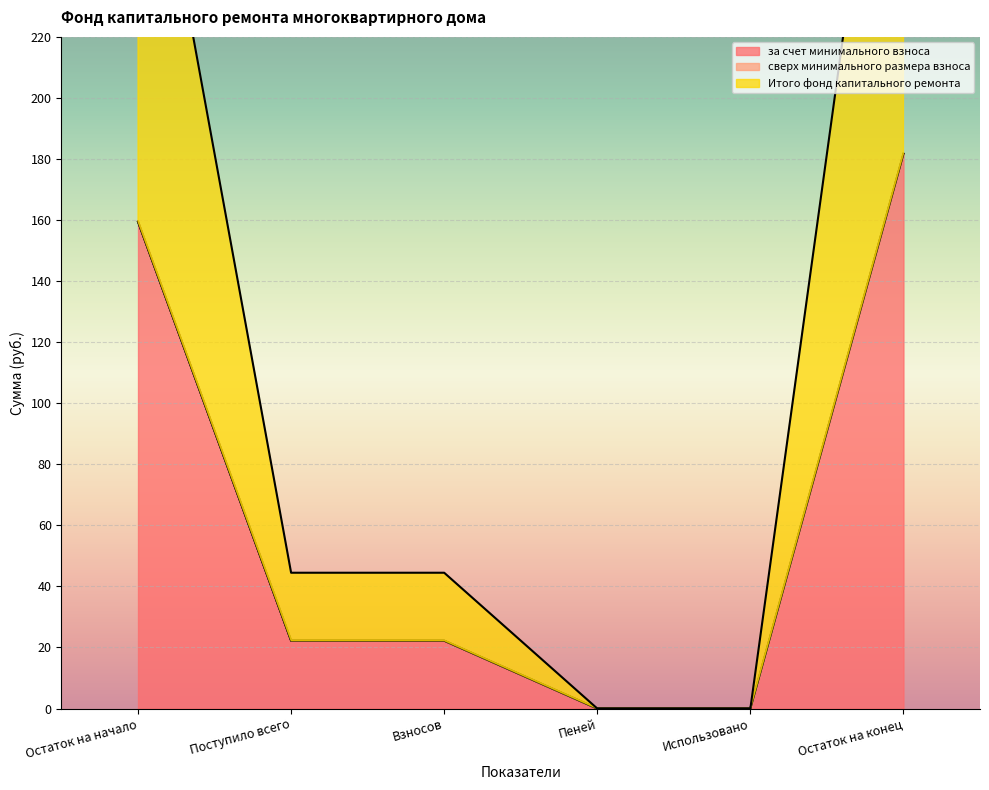

What is the average value of the за счет минимального взноса series?

64.3